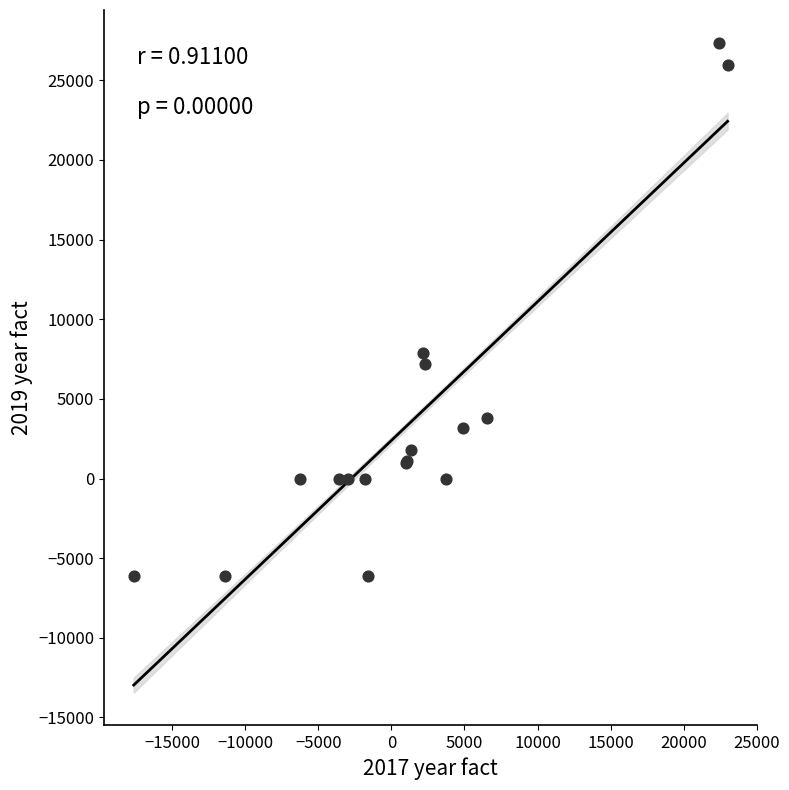

What Y value in the scatter plot is closest to 10615?

7901.0